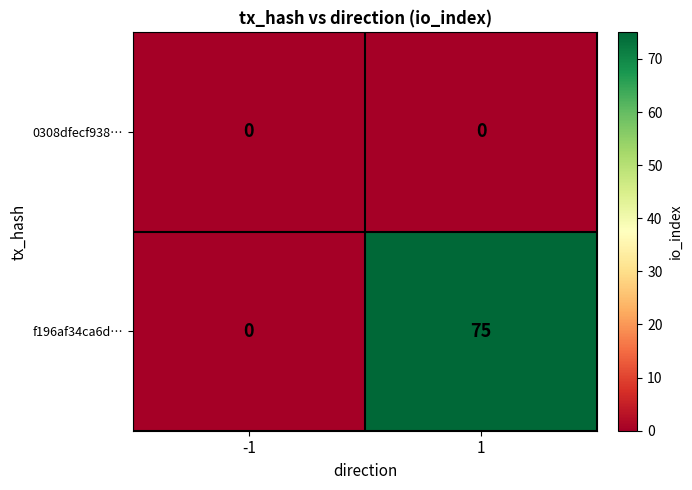

True or false: f196af34ca6d… has a value of 75 at 1.

True